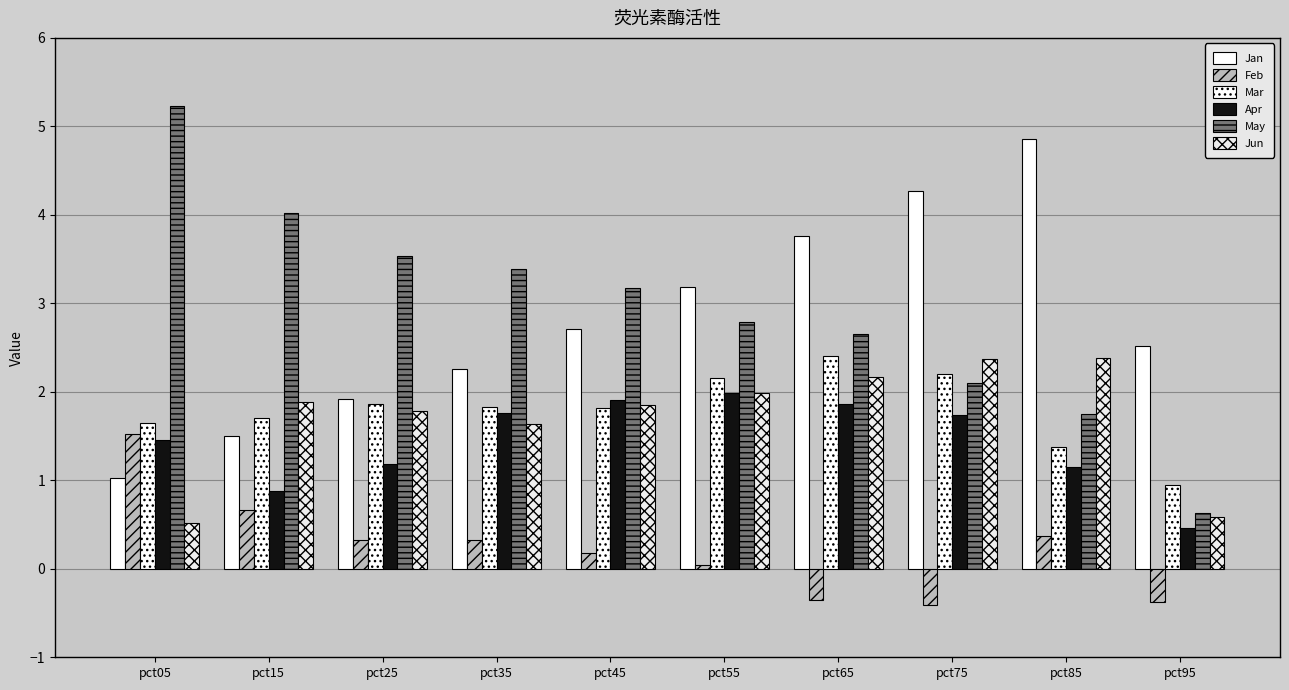

Which has a higher value, pct85 or pct55?

pct85